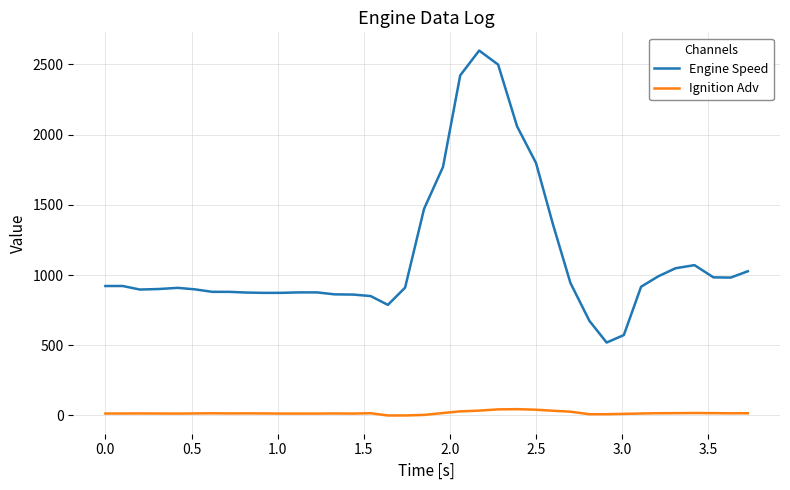

Which series has the largest total across all categories?

Engine Speed